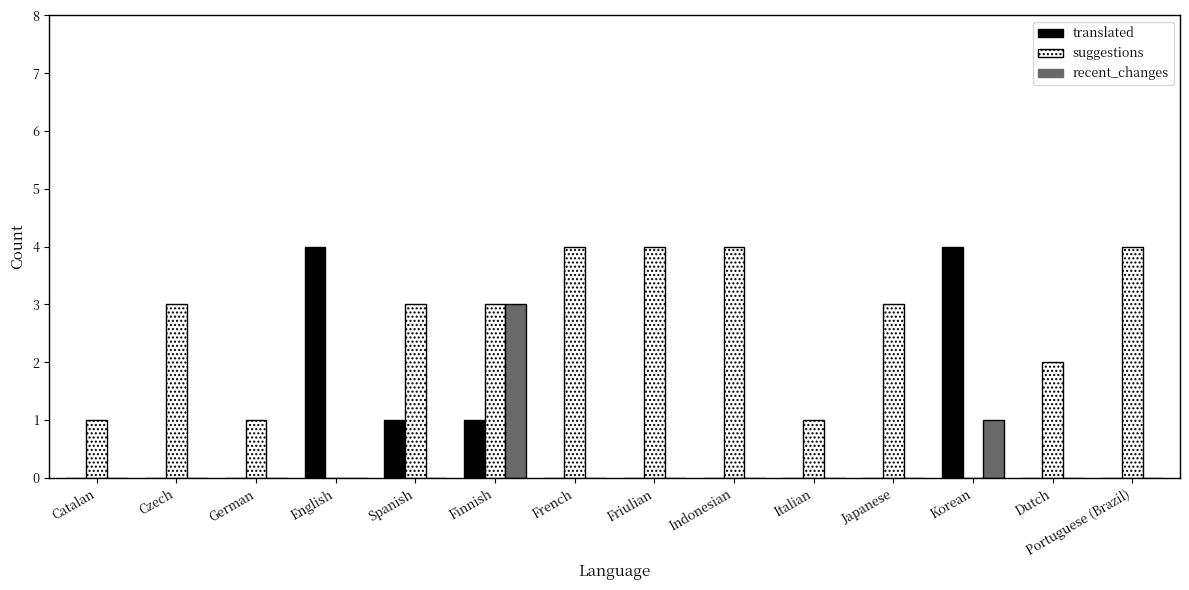

What are all the series names shown in the legend?

translated, suggestions, recent_changes